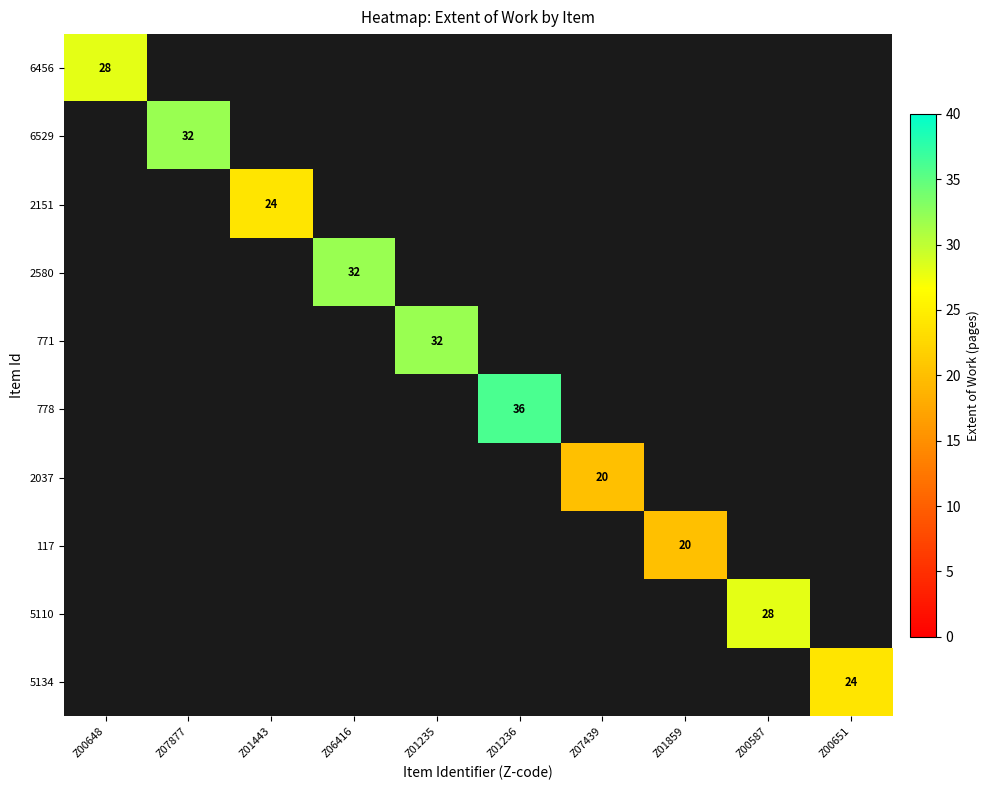

The value of 771 at Z01235 is 22. True or false?

False